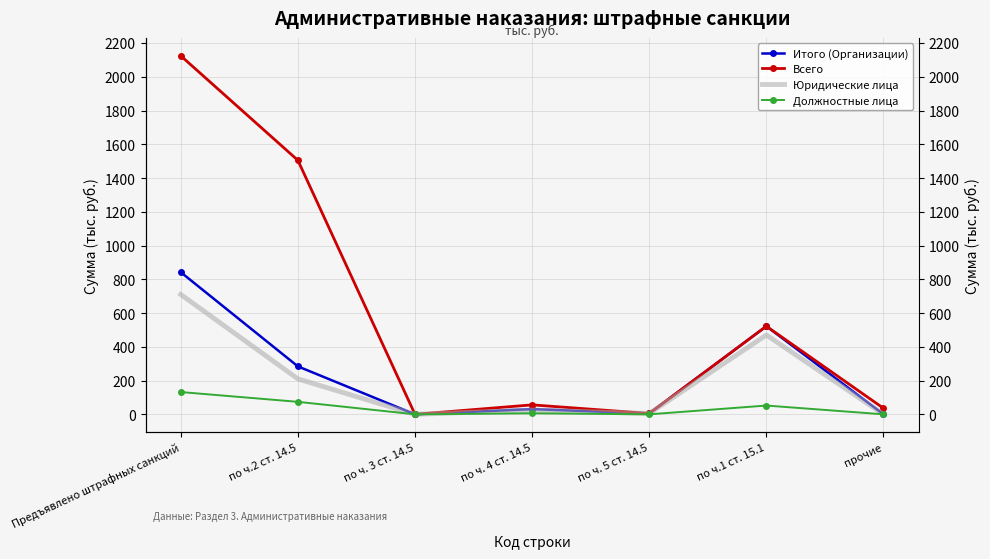

In Юридические лица, how many points are higher than both neighbors (excluding endpoints)?

2